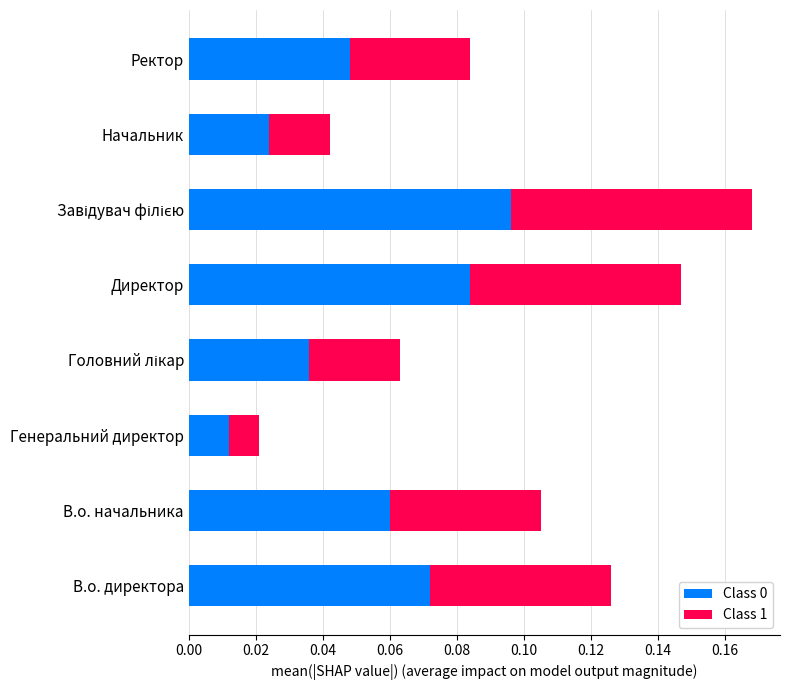

What is the sum of all Class 0 values?

0.4